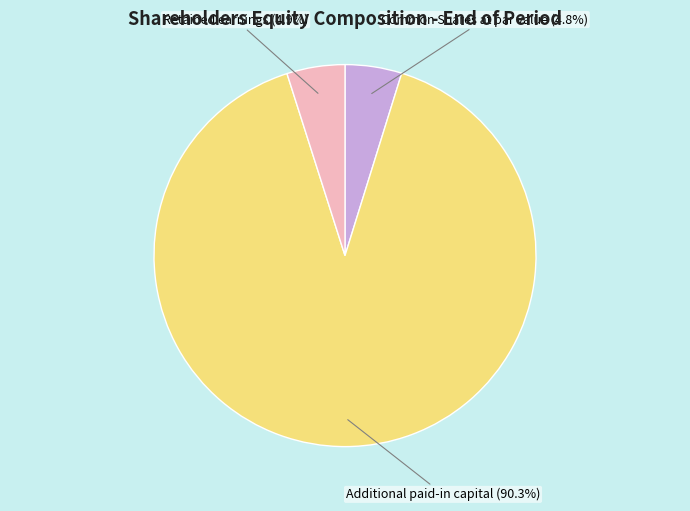

Does any single category account for the majority?

Yes